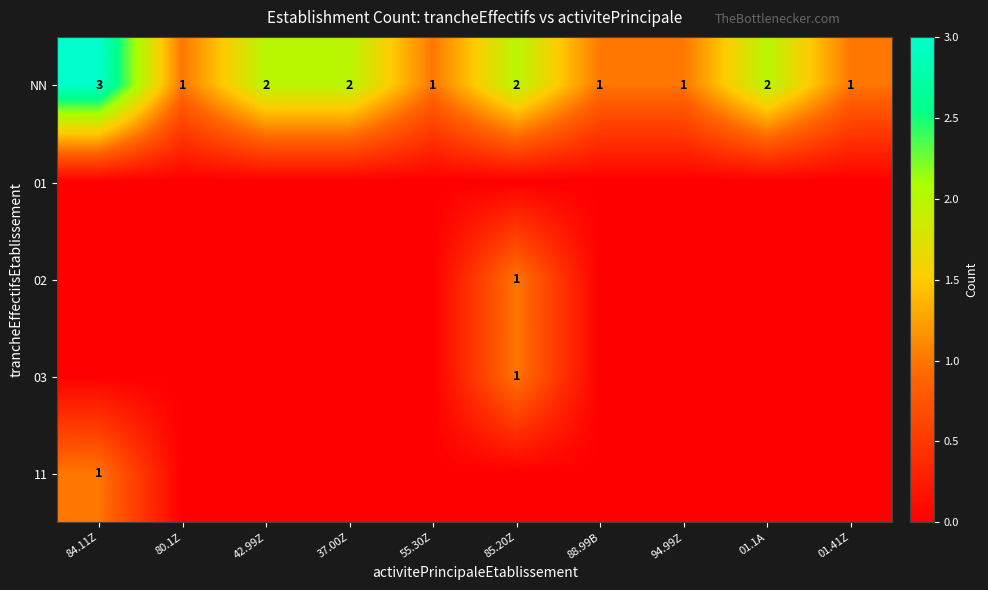

Where does the NN series first go above 2?

84.11Z